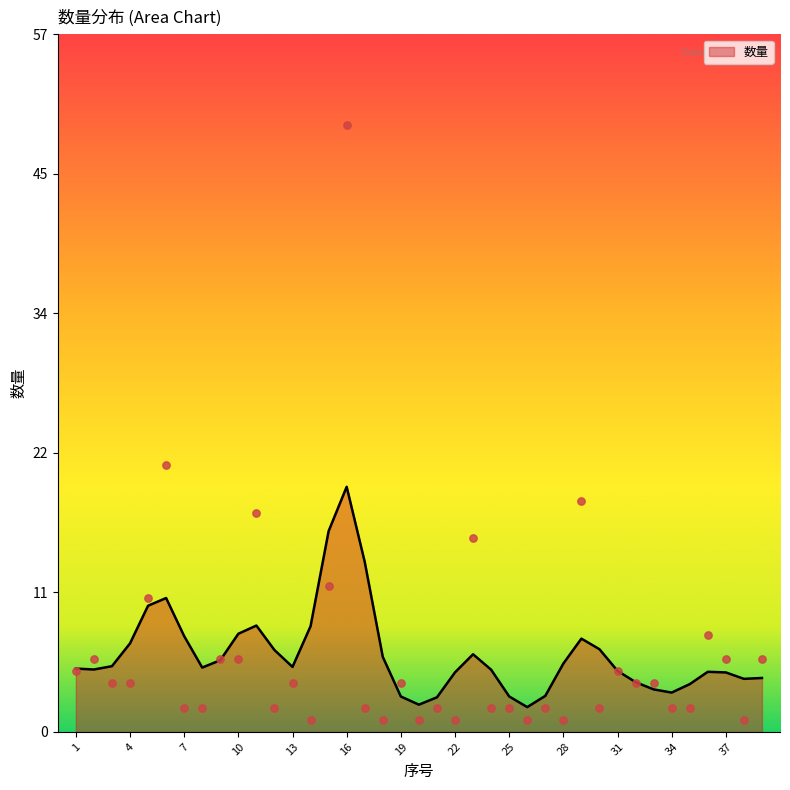

What is the ratio of the value at 7 to the value at 30?

1.0